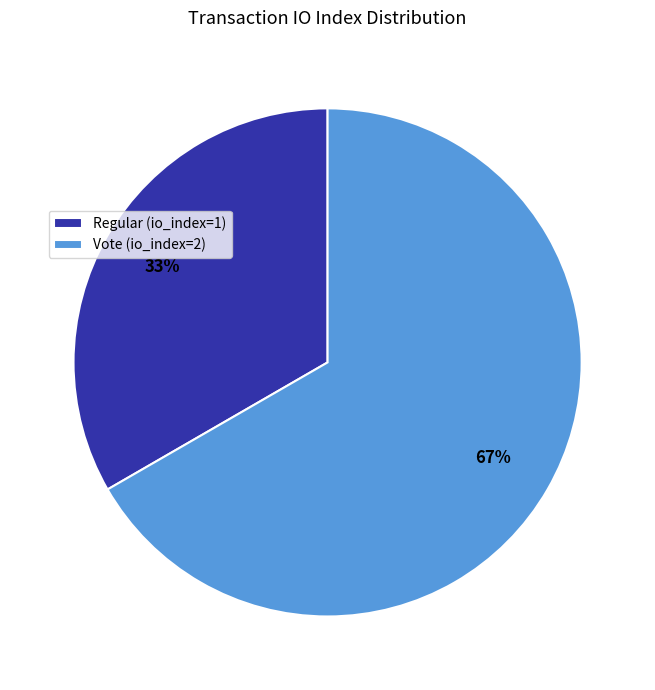

Which slice represents more than half of the pie?

Vote (io_index=2)